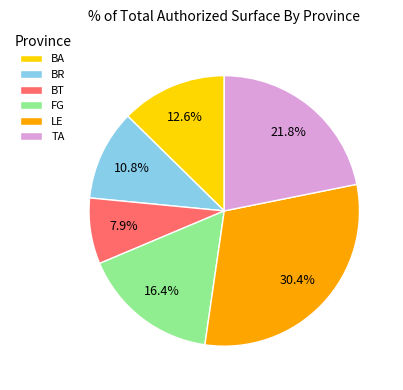

What is the largest slice in the pie chart?

LE